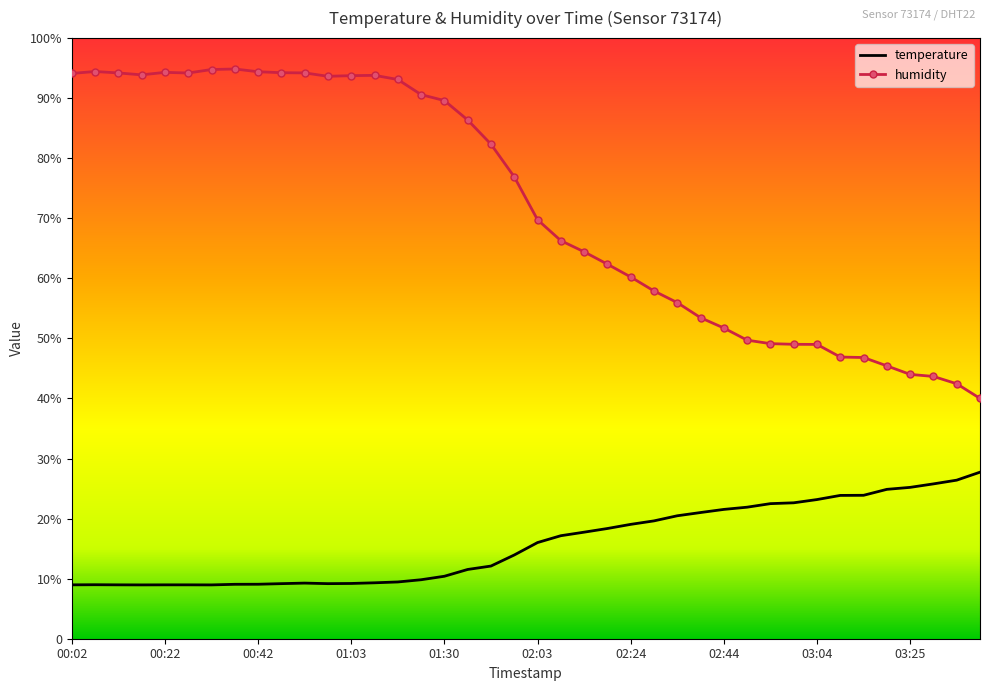

What is the label of the 2nd point from the right?

03:35